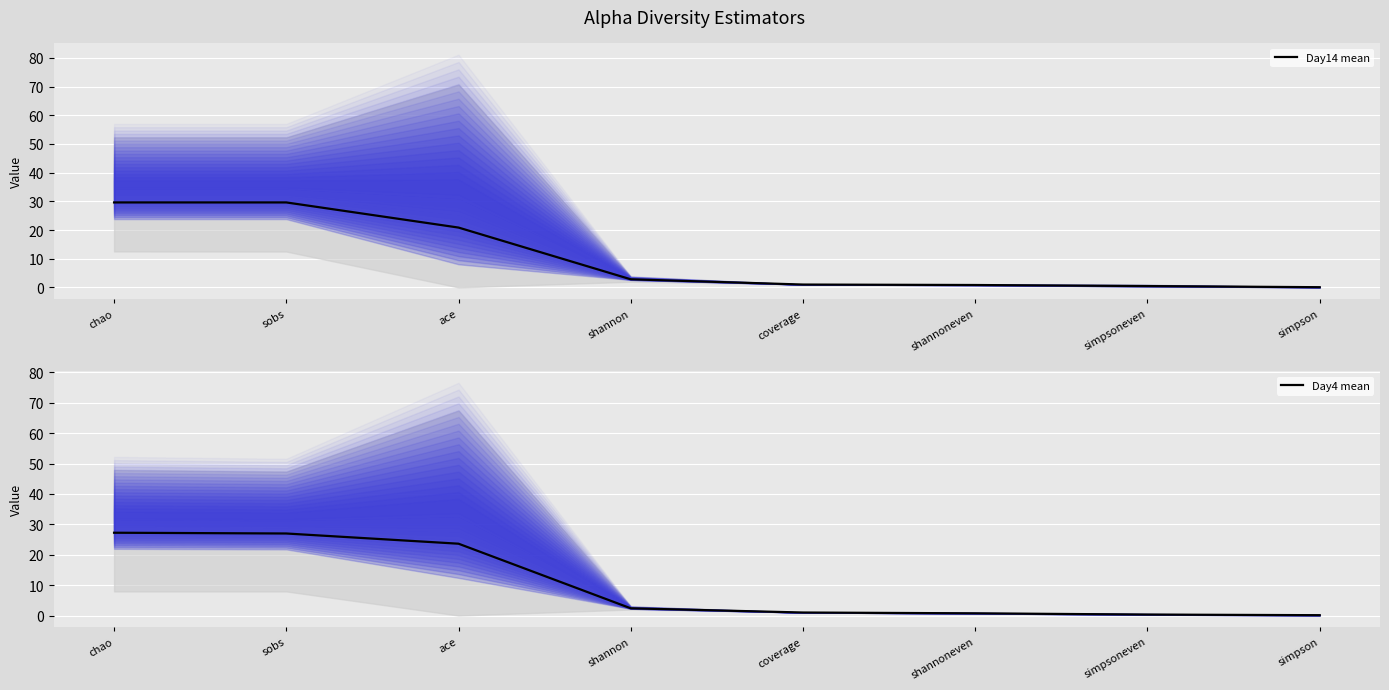

Does the chart display data point markers on the line(s)?

No